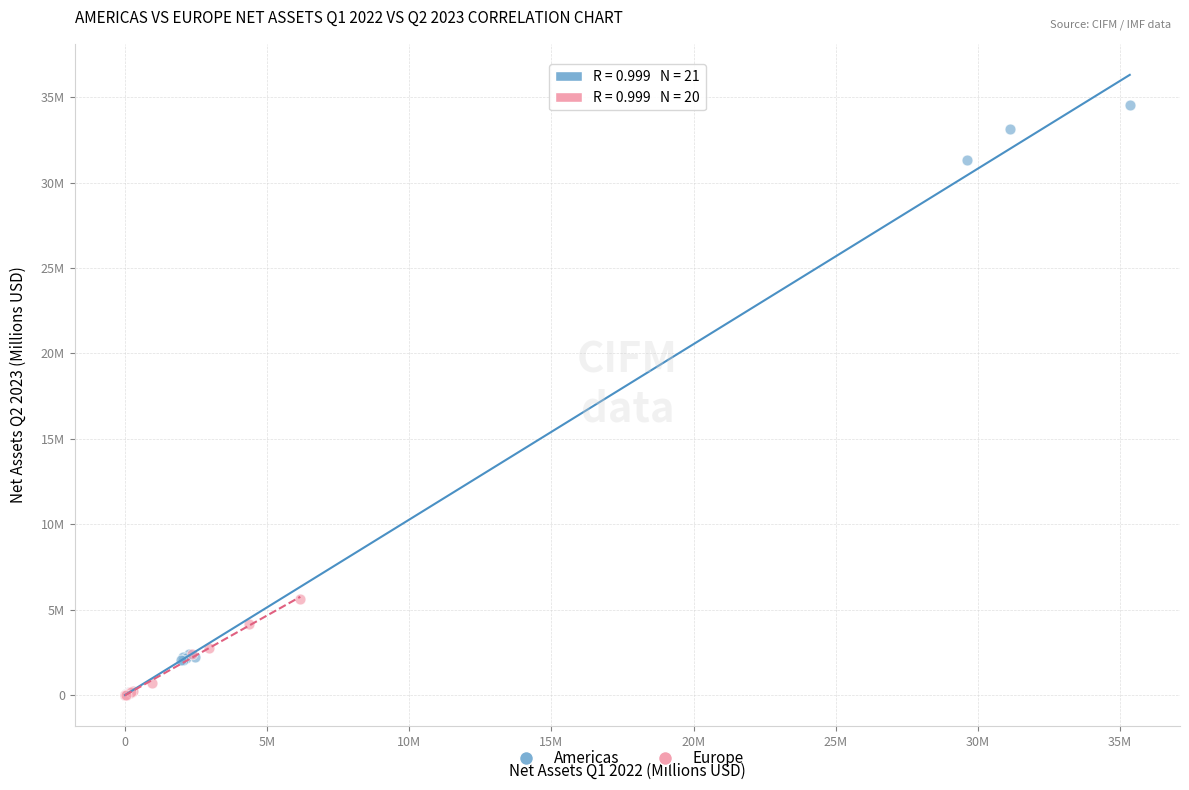

What are all the series names shown in the legend?

Americas, Europe